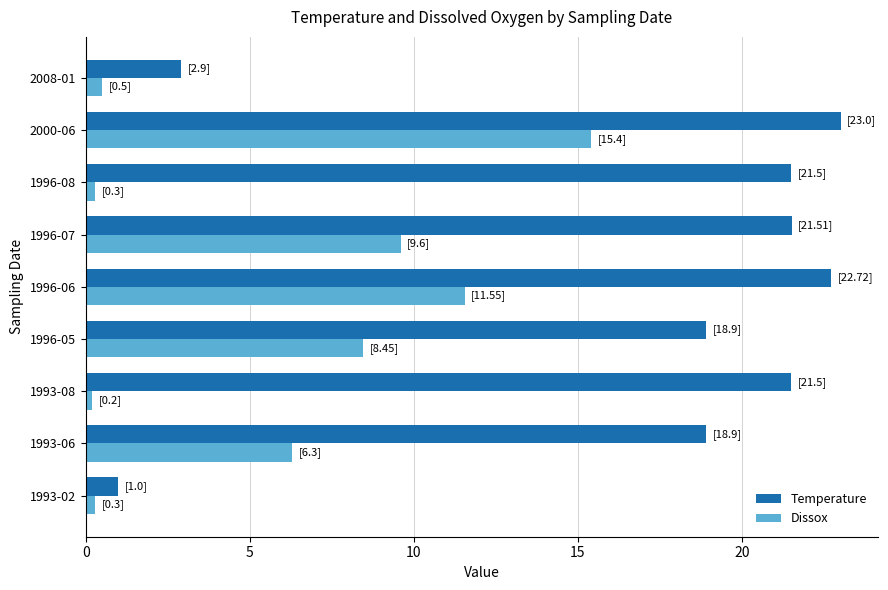

What is the average value of the Dissox series?

5.8